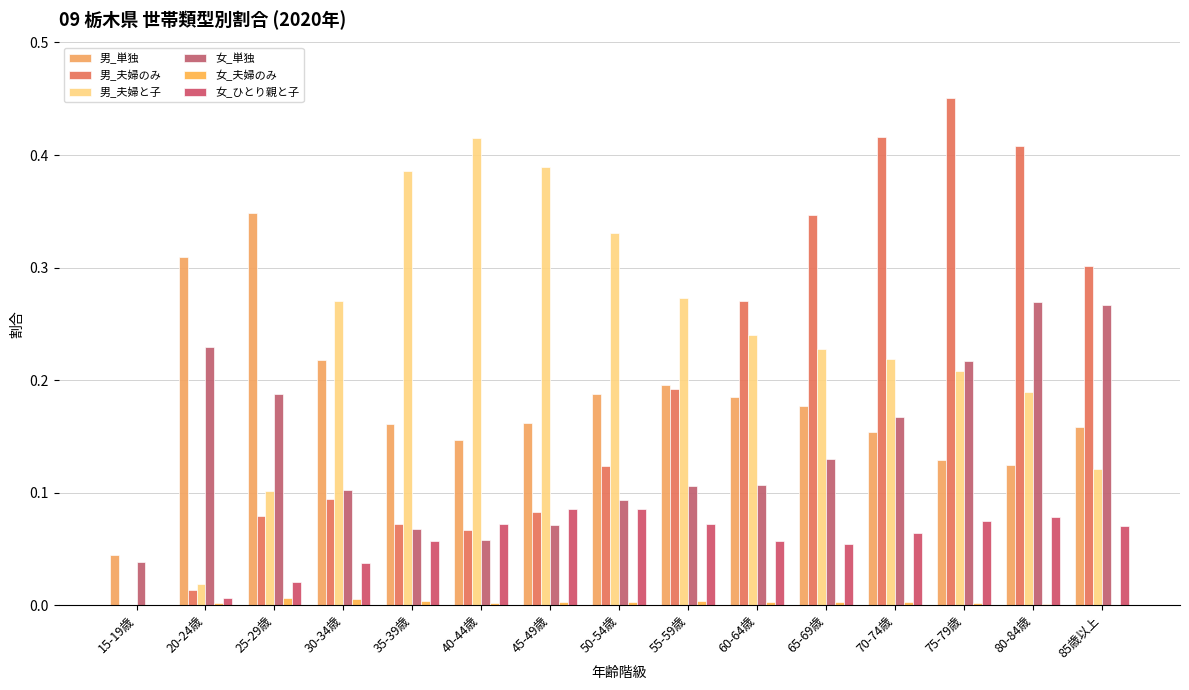

How many categories are shown in the chart?

15